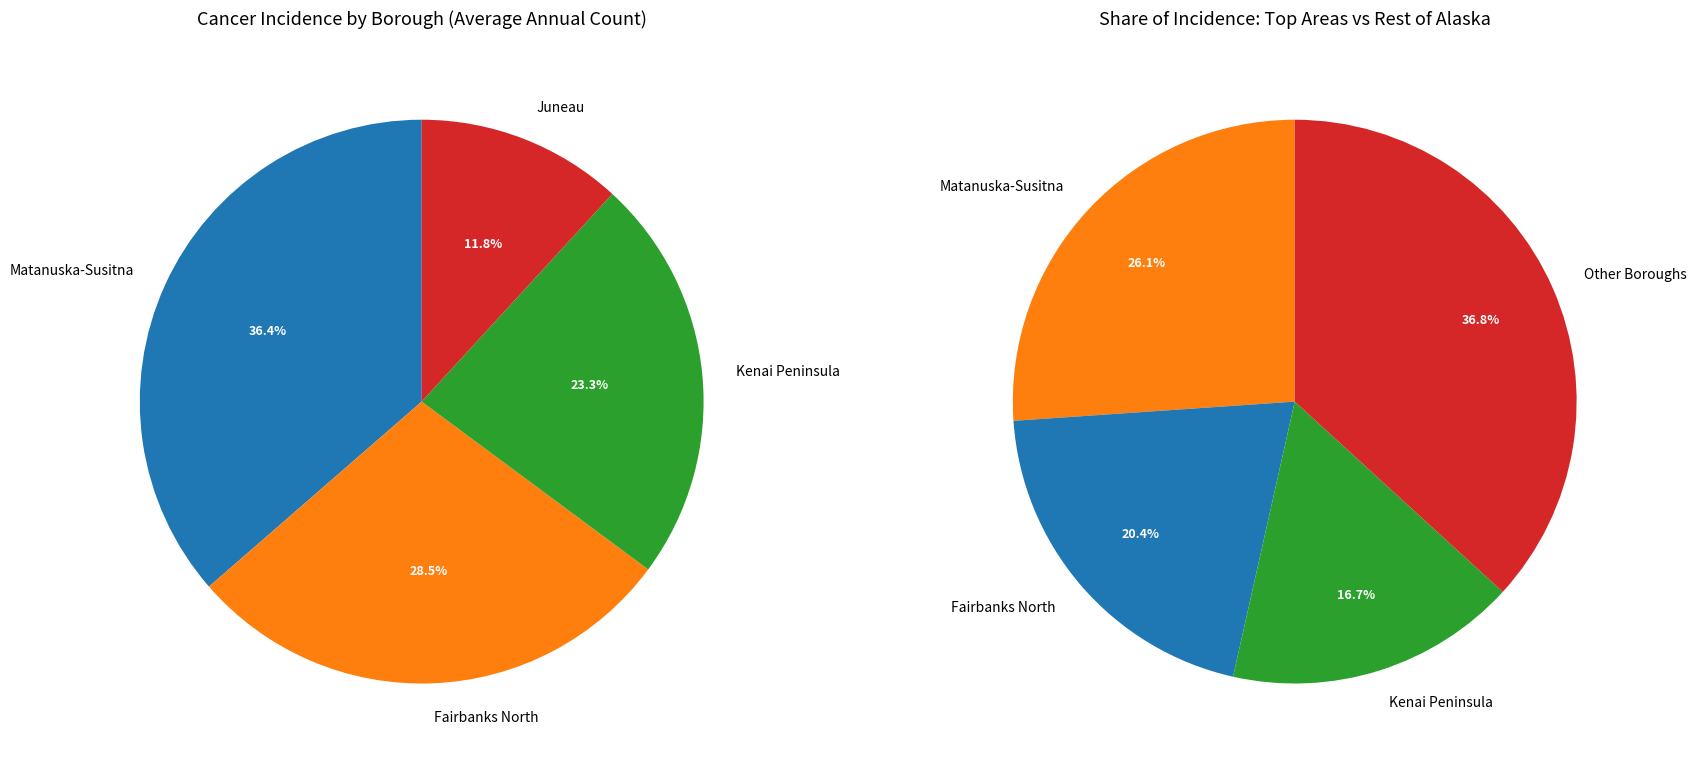

What is the largest slice in the pie chart?

Matanuska-Susitna